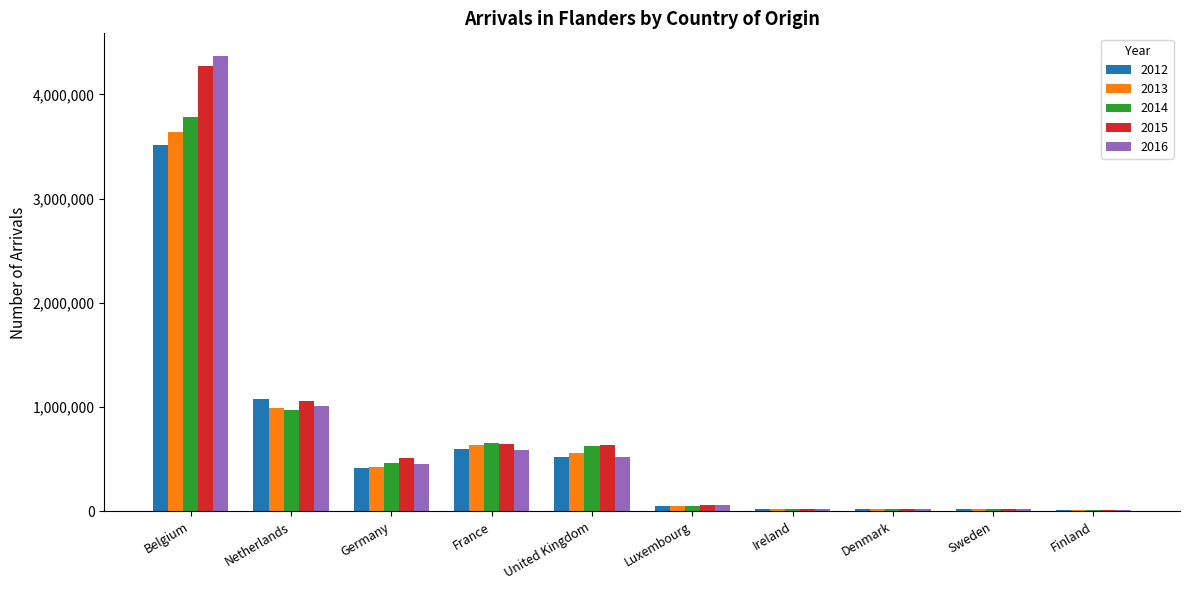

Is it true that 2012 equals 1073876 at Netherlands?

True